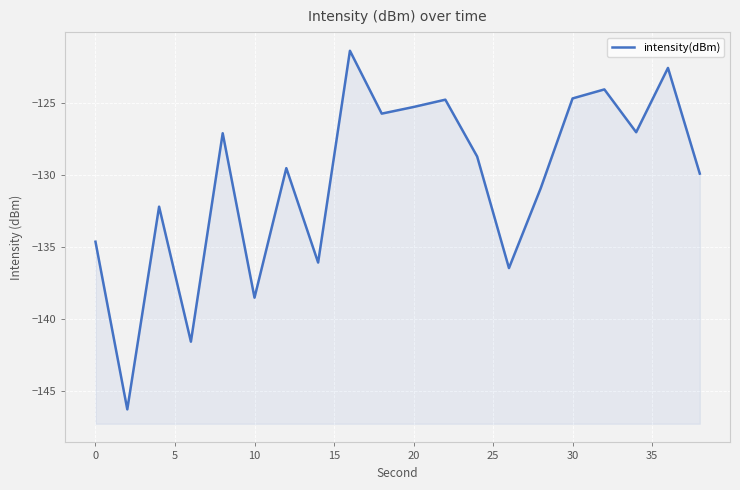

Is it true that the value at 19 is -188.8?

False